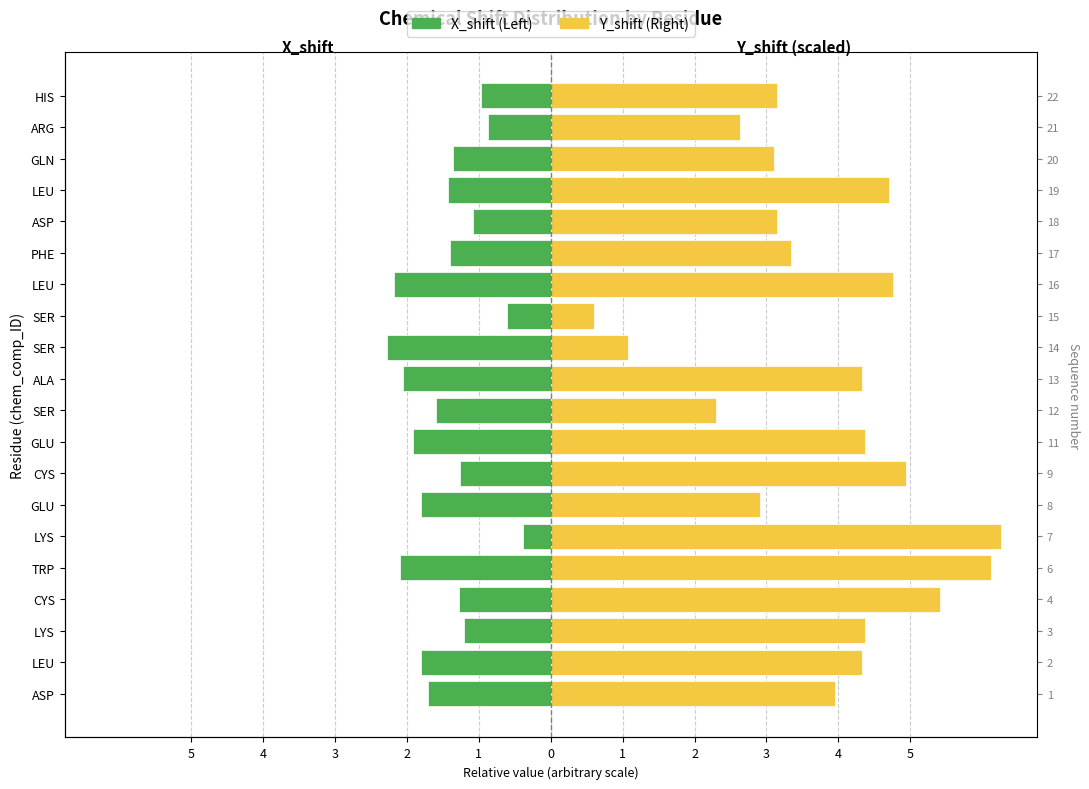

True or false: X_shift (Left) has a value of -0.8 at TRP.

False